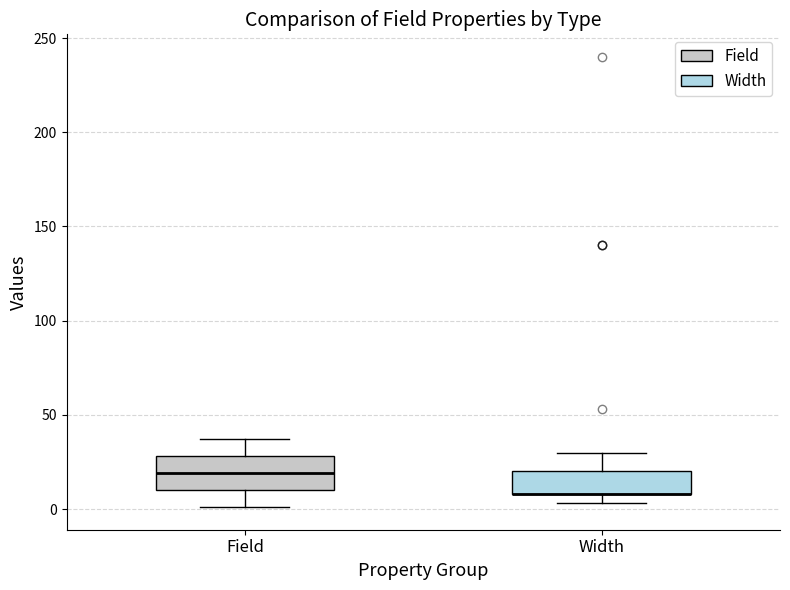

Reading left to right, transcribe this box plot: for each box, give where its median line is, the range the box spans, and where its two whiskers end, as read against the y-axis. The values are not printed on the chart, so give them approximately, as read against the axis.

Field: median 20, box 10 to 30, whiskers 0 to 35
Width: median 10 (drawn on the box's lower edge), box 10 to 20, whiskers 5 to 30